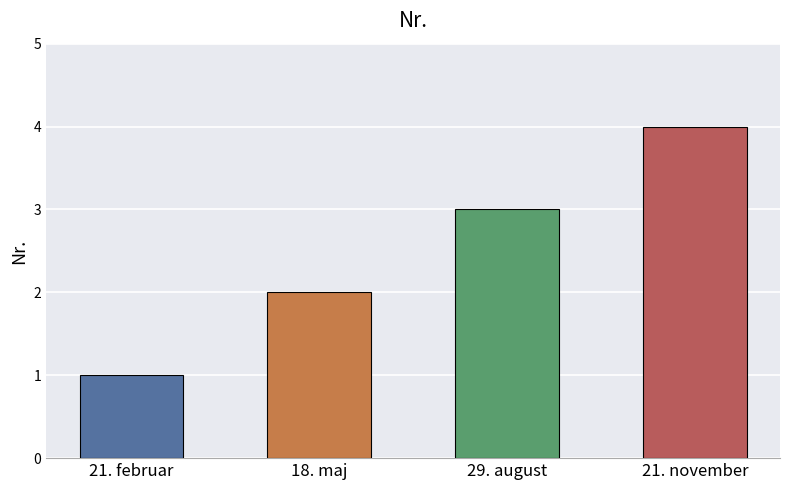

Which has a higher value, 29. august or 21. februar?

29. august